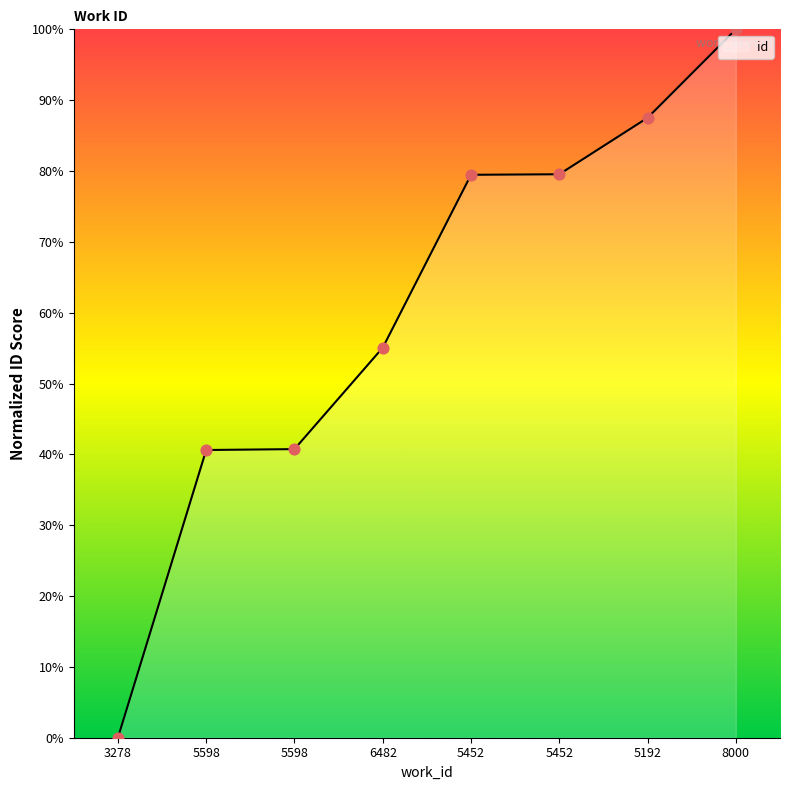

How many series are shown in this chart?

1